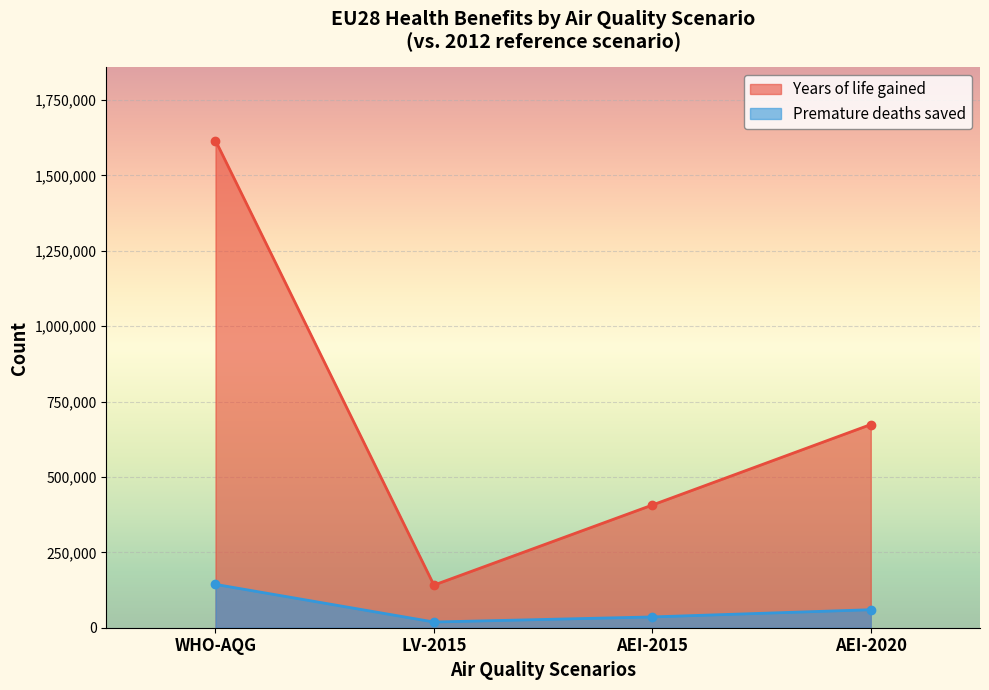

List the series in order of their overall mean, lowest first.

Premature deaths saved, Years of life gained